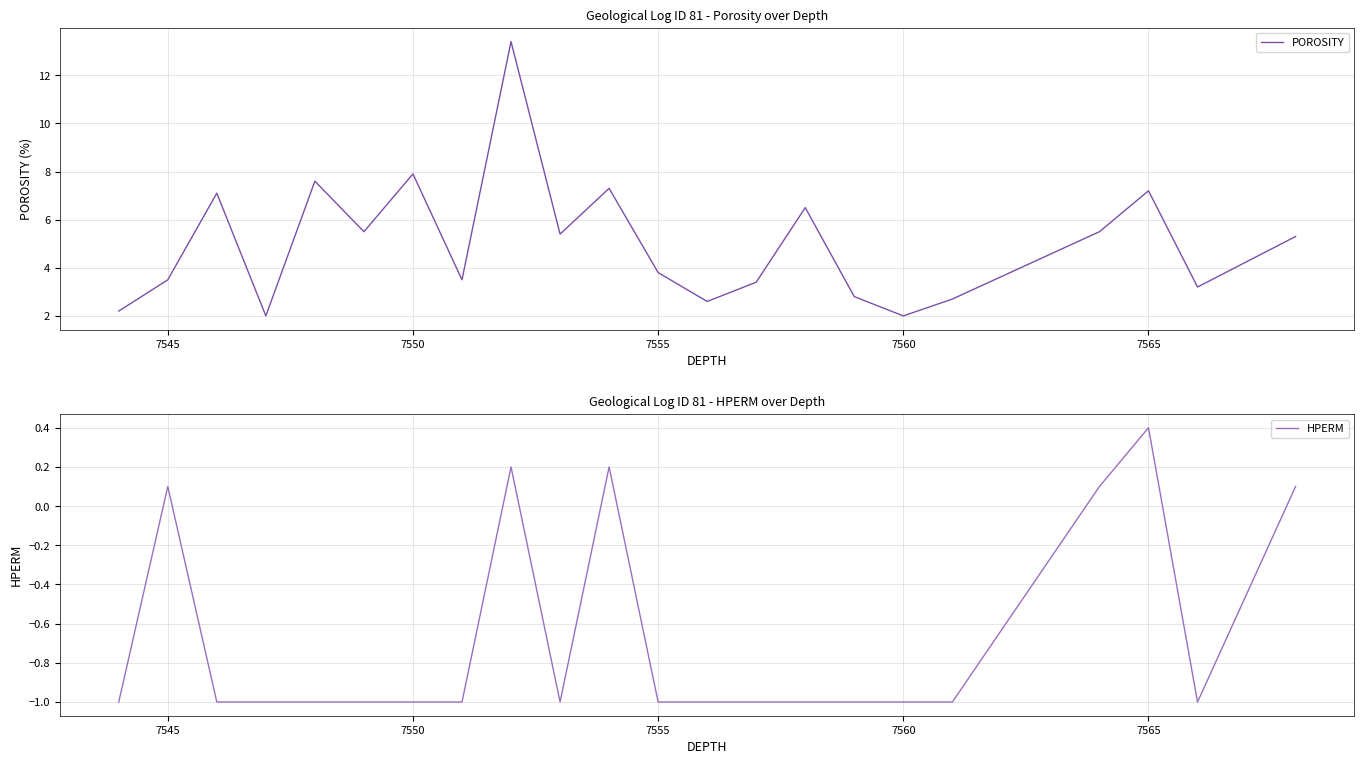

How many lines are shown in the chart?

2